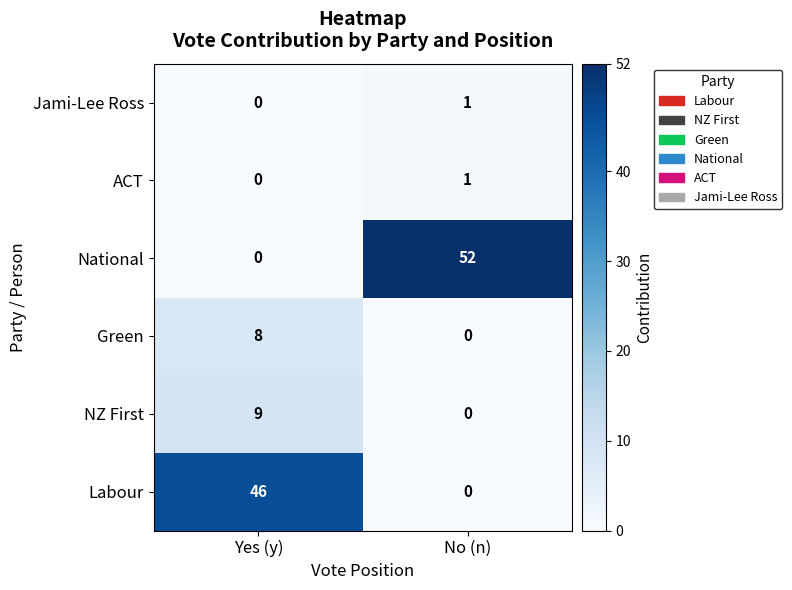

Which series changed the most between Yes (y) and No (n)?

National